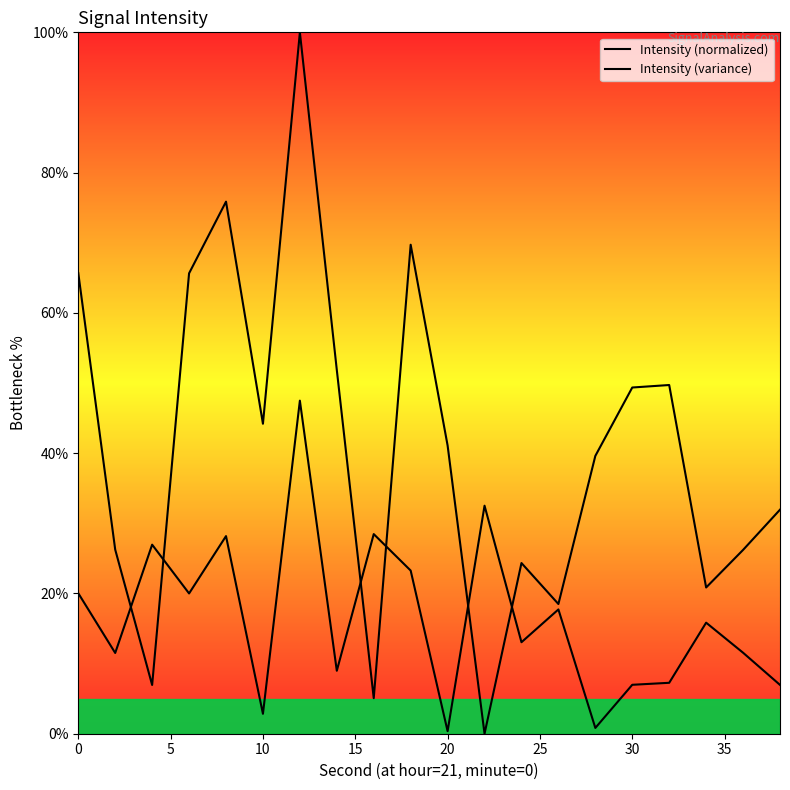

The value of Intensity (normalized) at 10 is 67.2. True or false?

False